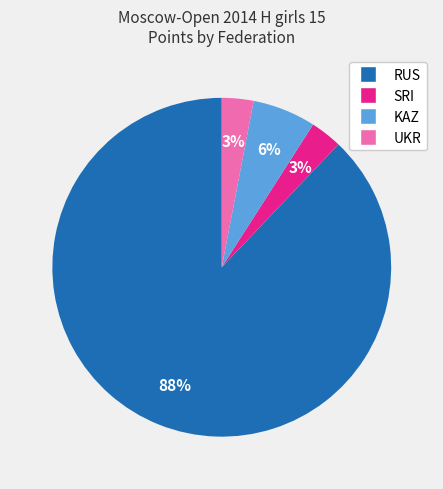

What percentage is the UKR slice, to the nearest percent?

3%